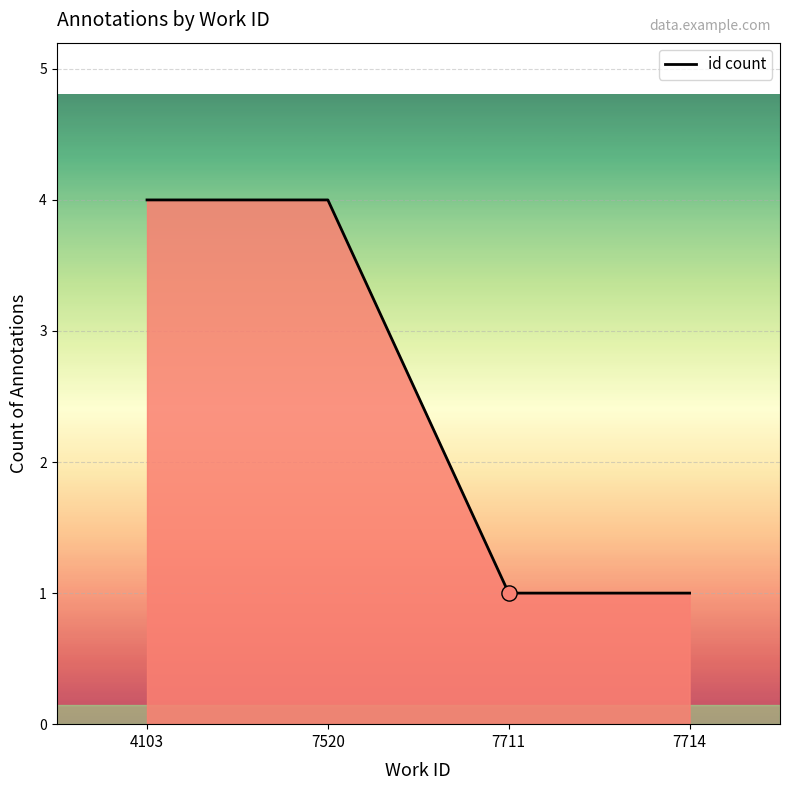

What is the change in value from 7520 to 7711?

-3